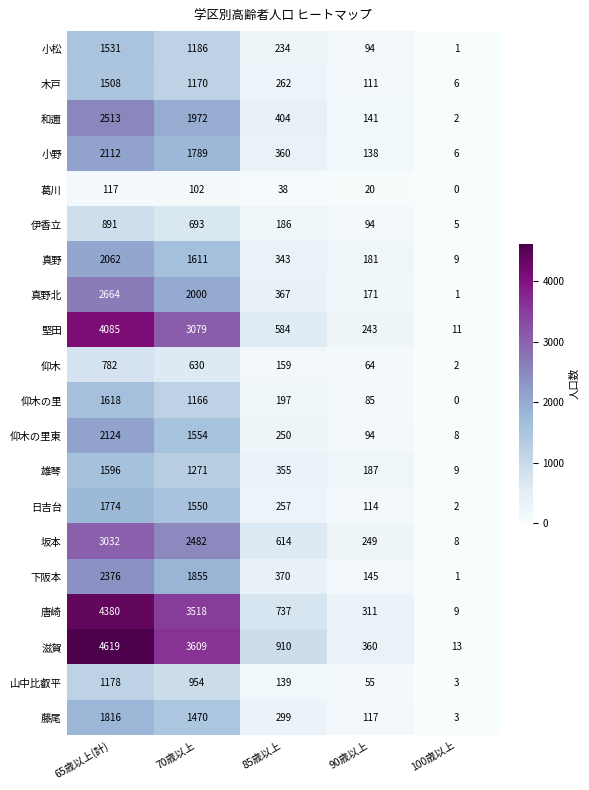

How many series are shown in this chart?

20